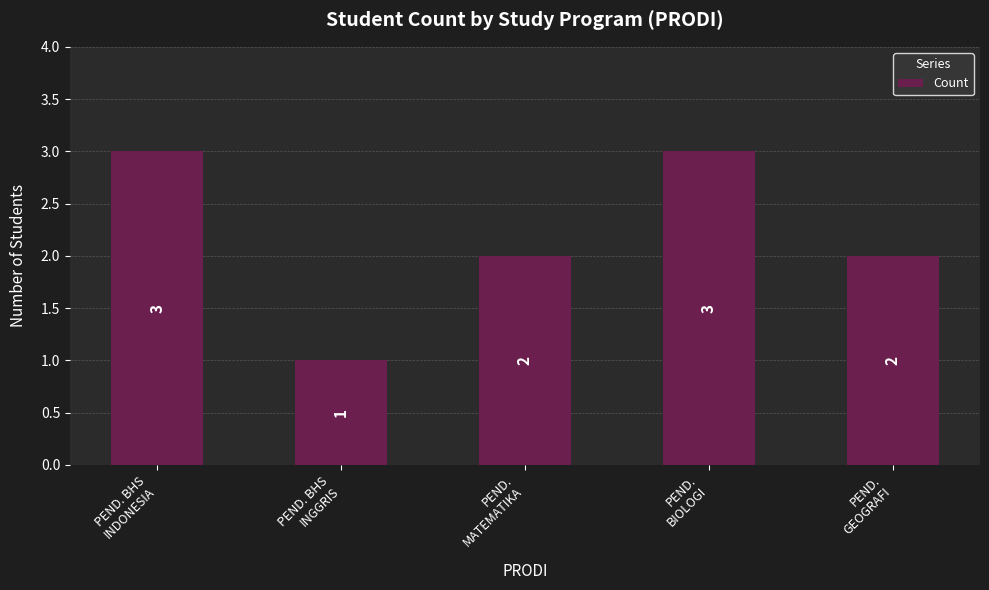

What position from the right is PEND.
MATEMATIKA?

3